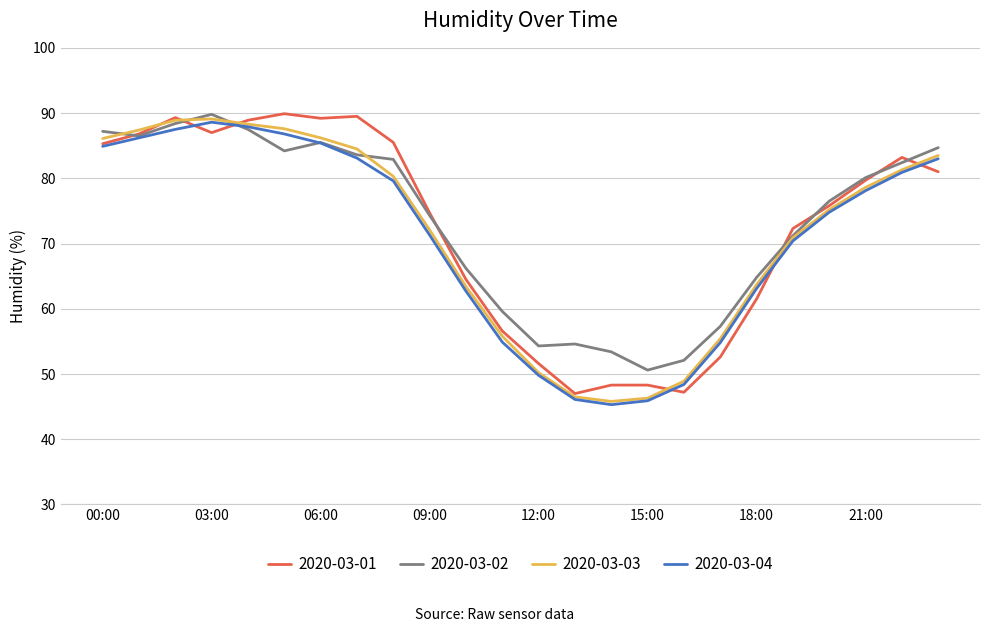

At how many categories does at least one series exceed 71?

15